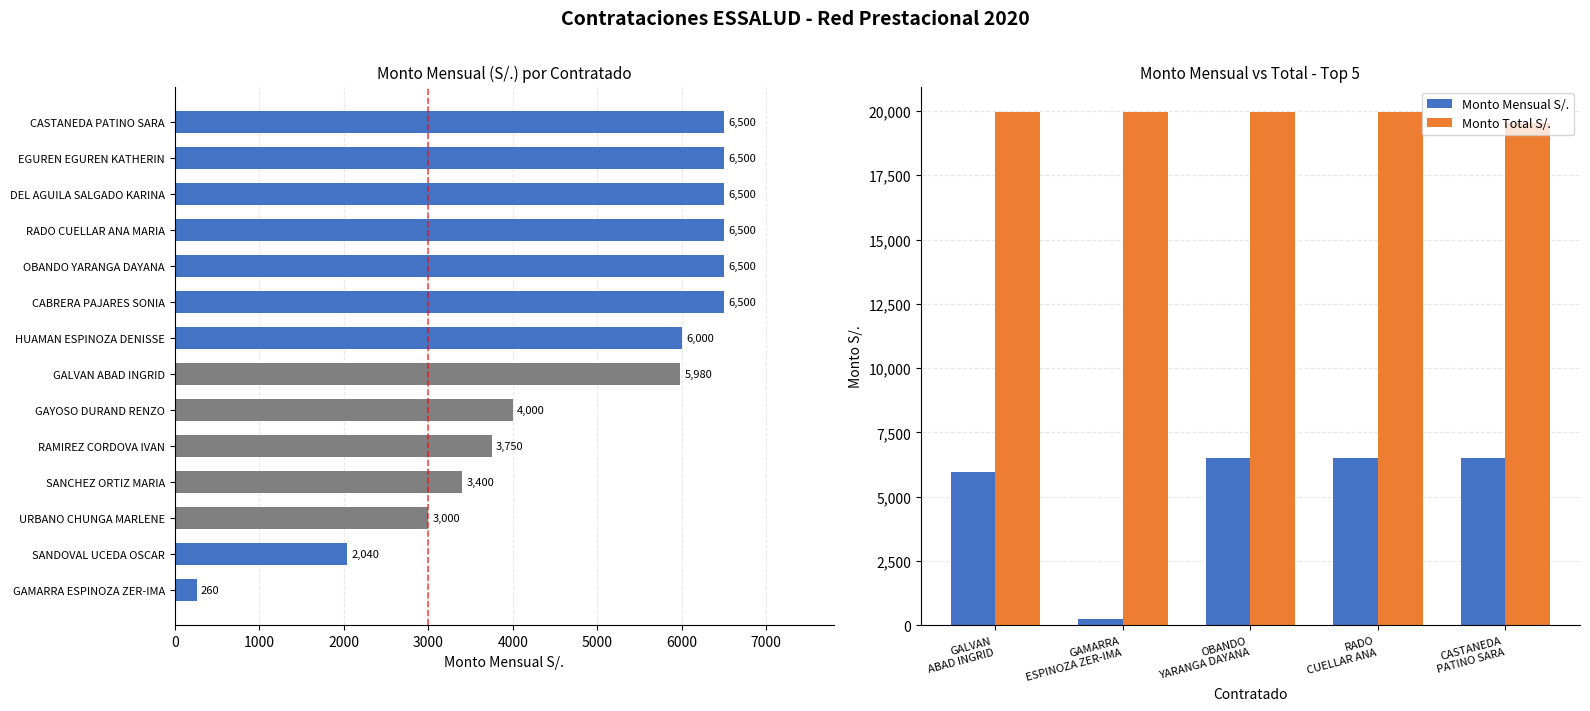

At how many categories does at least one series exceed 477?

5